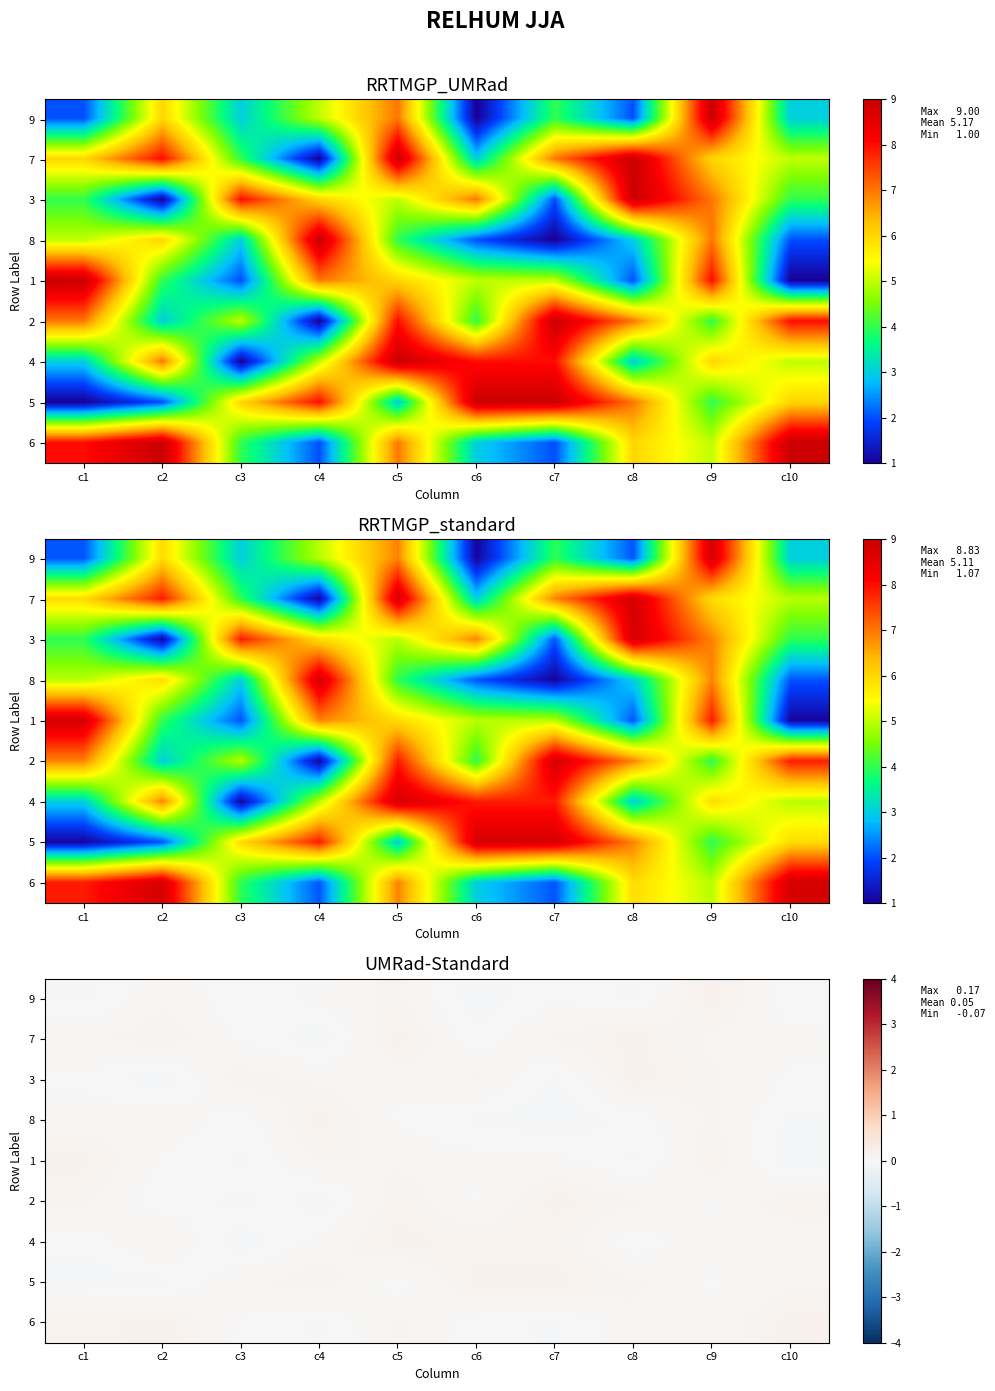

Rank the series at c4 from lowest to highest value.

7, 2, 6, 9, 4, 3, 1, 5, 8